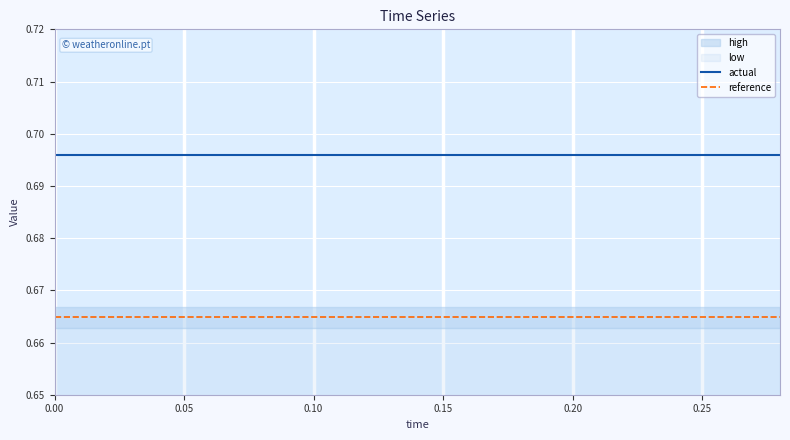

True or false: reference and actual intersect in this chart.

False